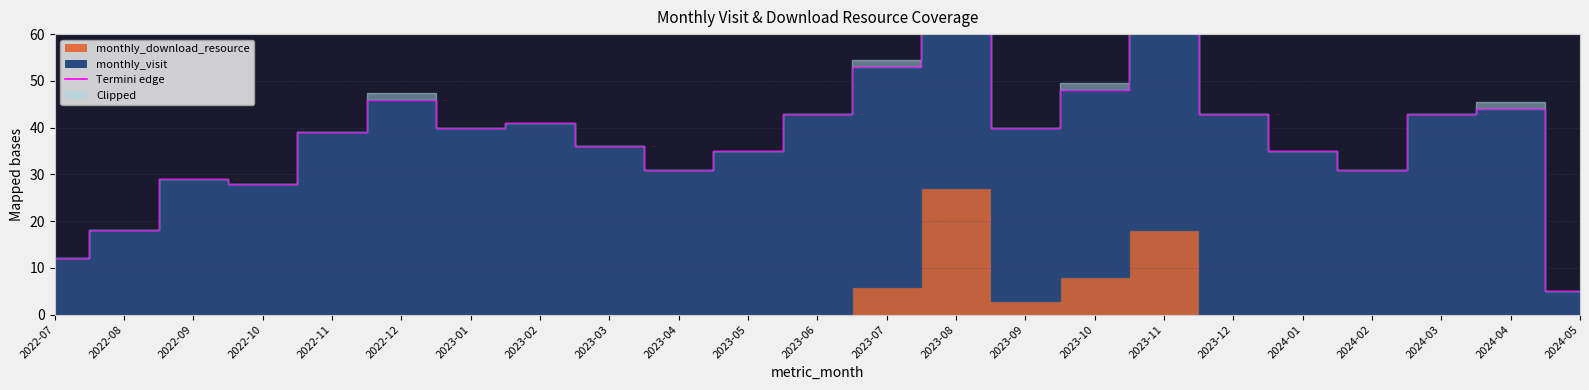

How many values in the monthly_download_resource series exceed 0?

5